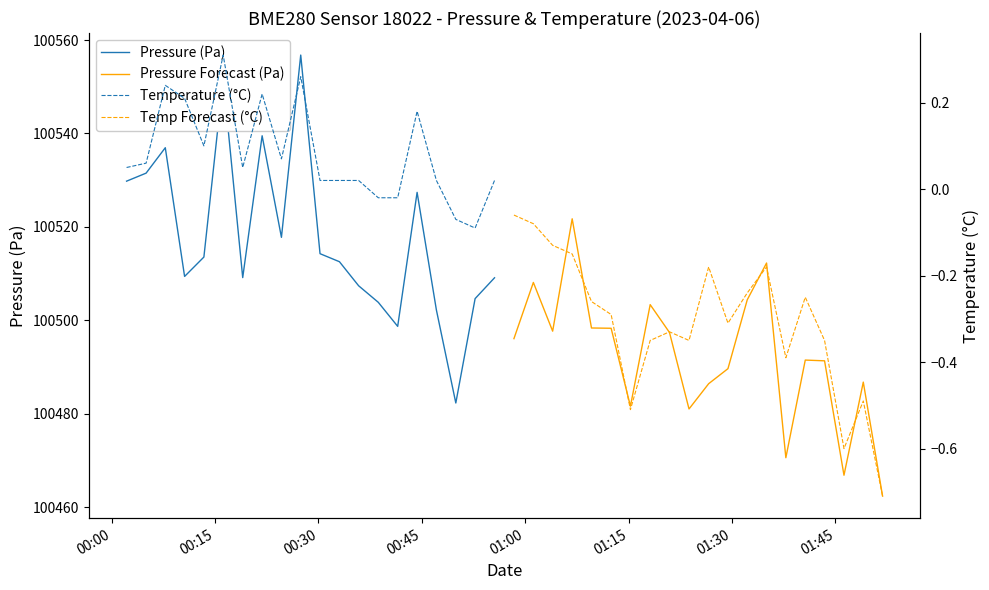

What is the lowest value of the Pressure (Pa) series?

100482.3